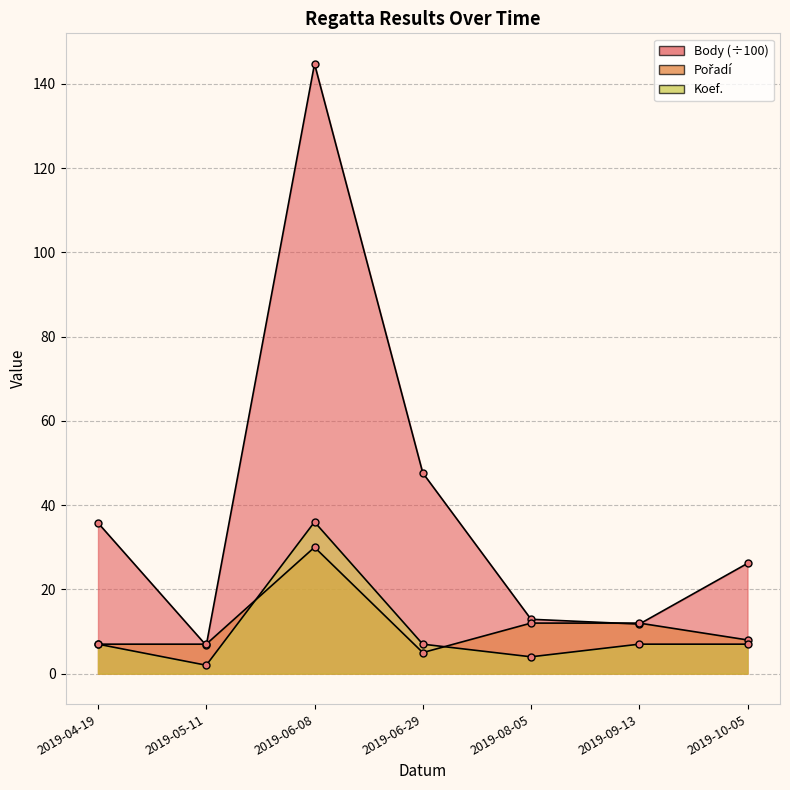

How many times do Koef. and Pořadí cross each other?

2